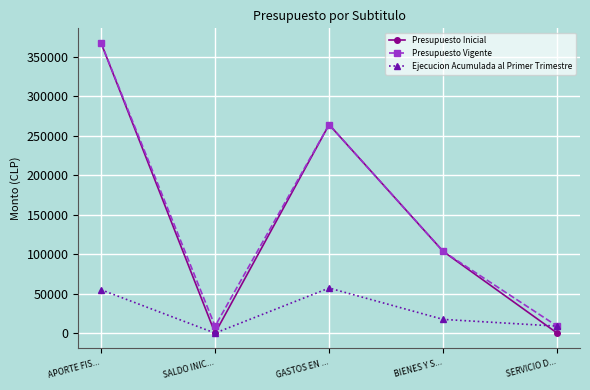

What is the label of the 1st point from the left?

APORTE FIS...